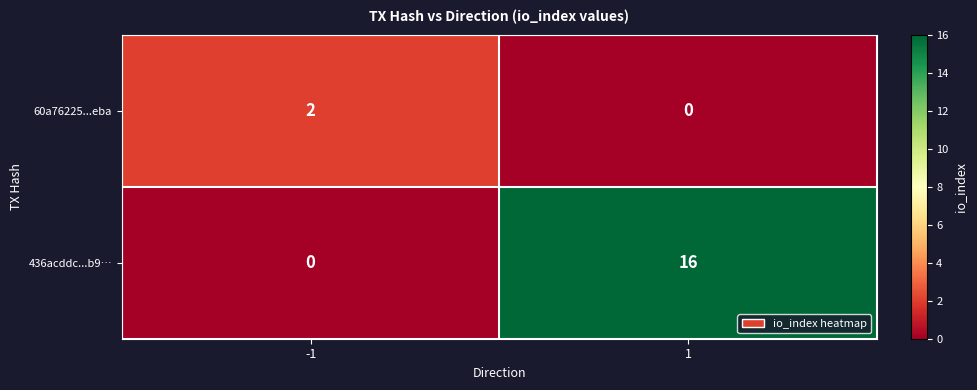

What is the difference between the maximum and minimum values in the 436acddc...b9… series?

16